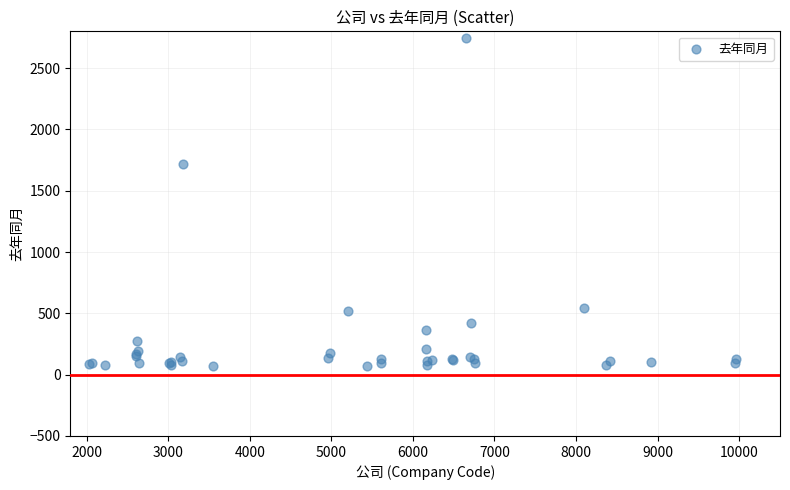

What Y value in the scatter plot is closest to 1407?

1717.8